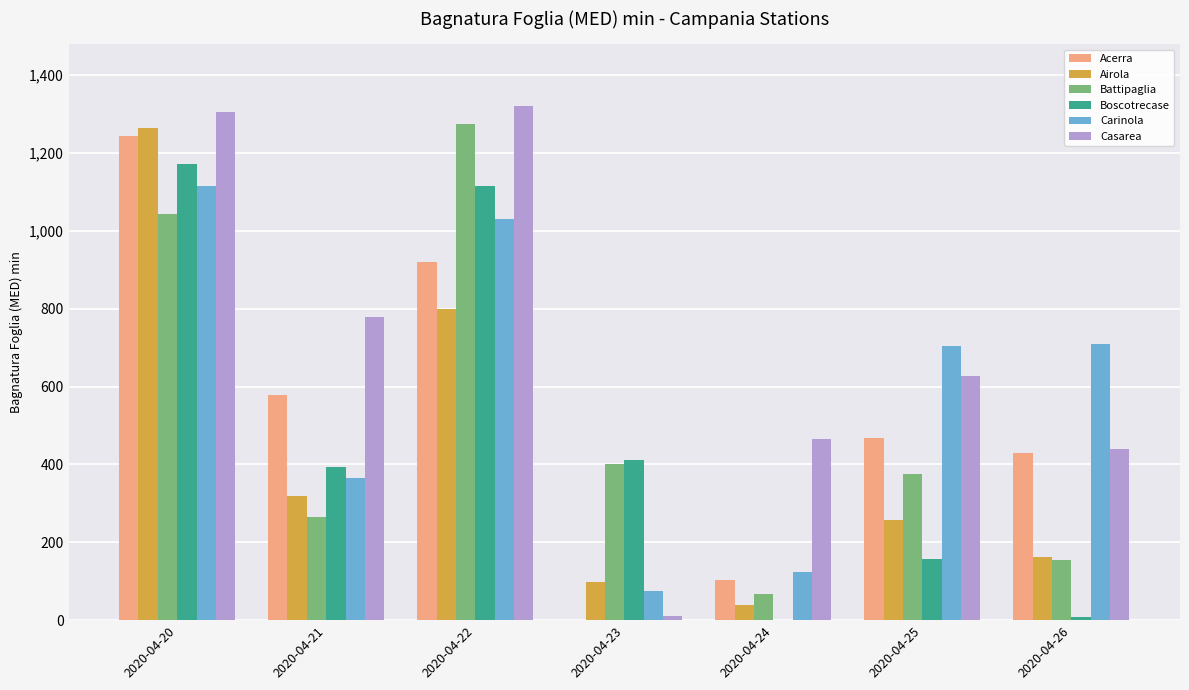

The value of Casarea at 2020-04-22 is 1320.9. True or false?

True